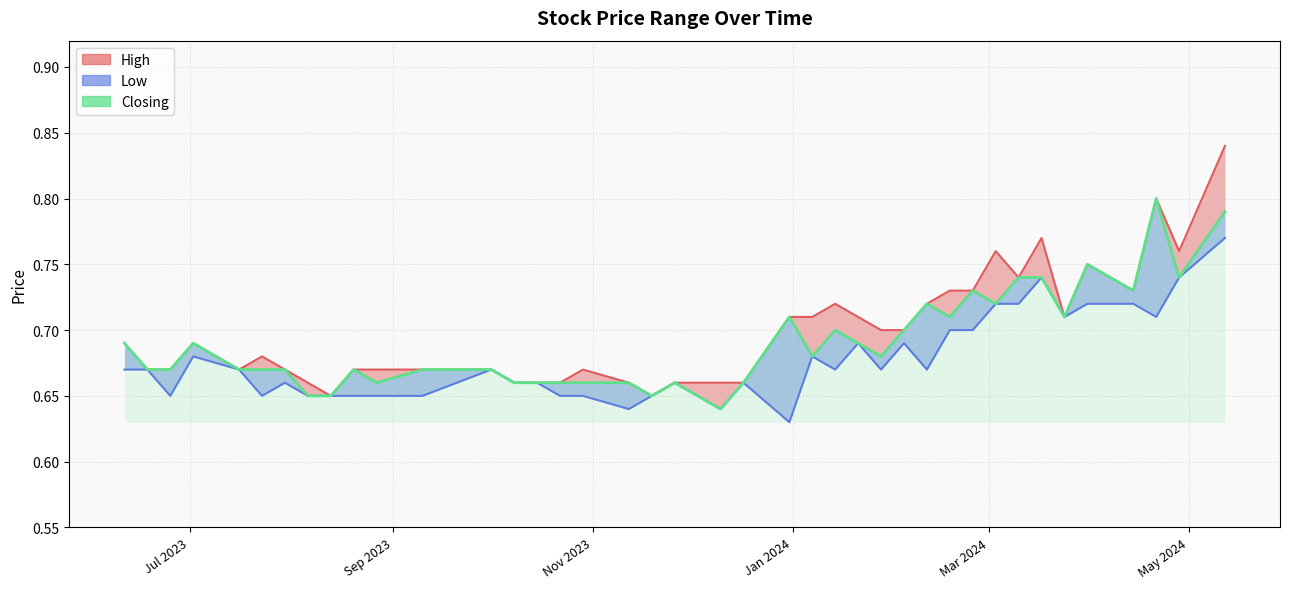

What are all the series names shown in the legend?

High, Low, Closing